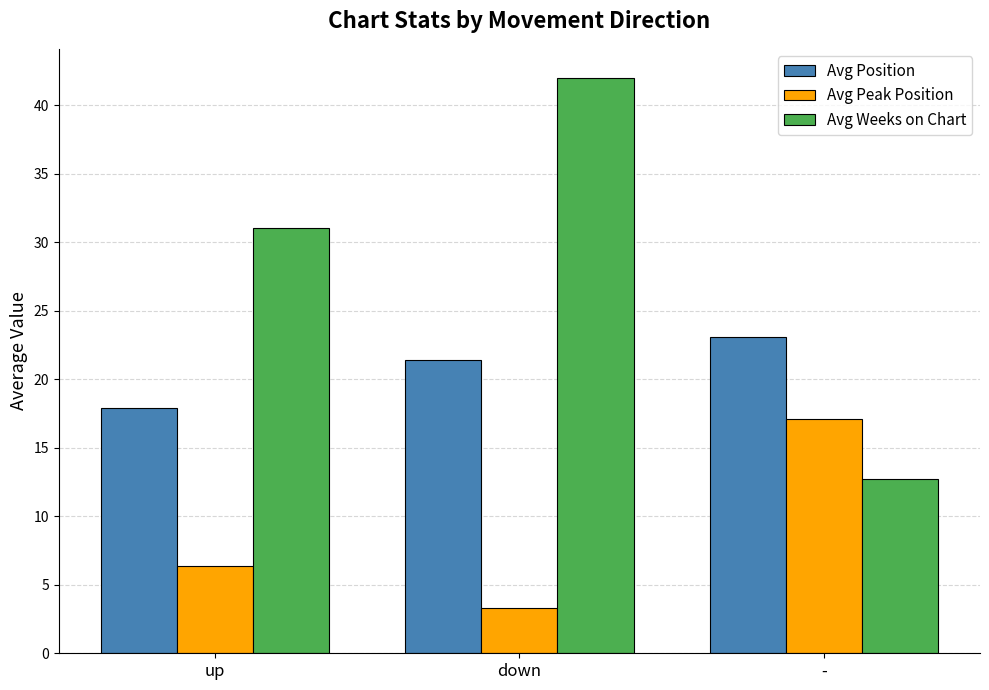

Which series has the largest total across all categories?

Avg Weeks on Chart